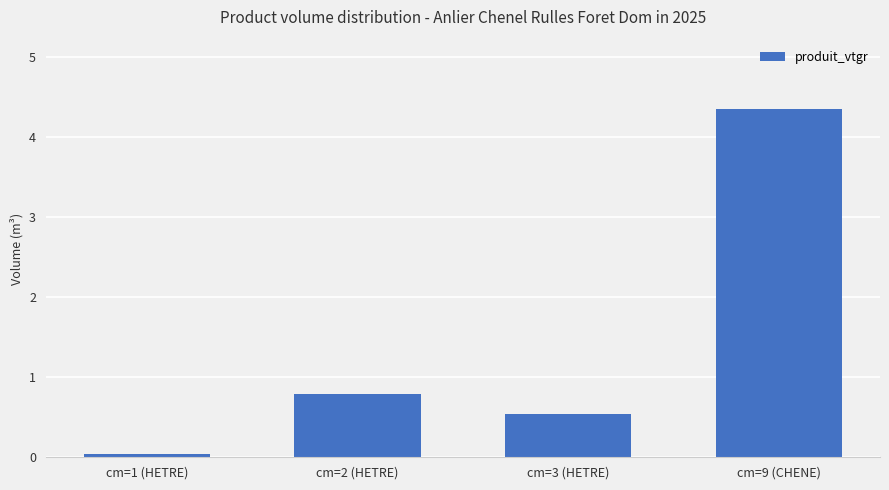

What is the difference between the maximum and second lowest values?

3.8